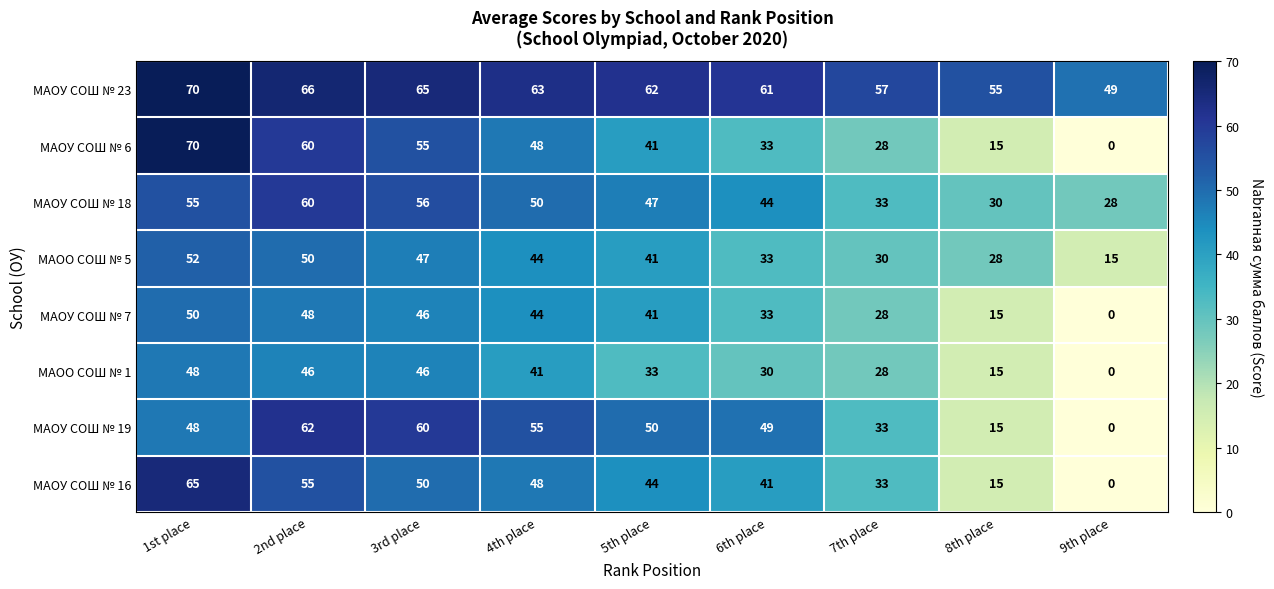

What is the difference between the maximum and minimum values in the МАОУ СОШ № 7 series?

50